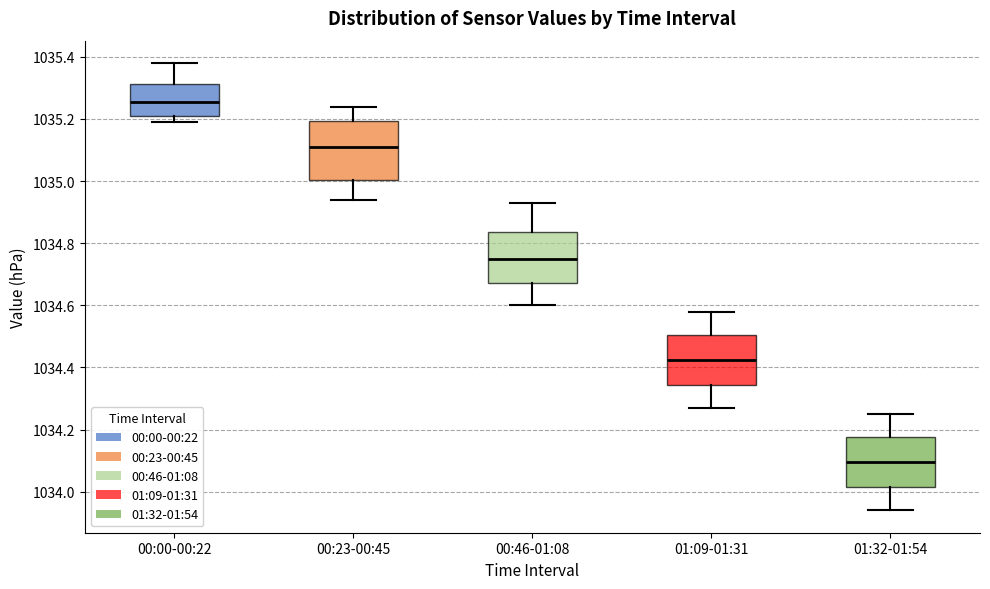

Where does the upper whisker of the box for 01:09-01:31 end on the y-axis? The values are not printed on the chart, so give them approximately, as read against the axis.

1034.58